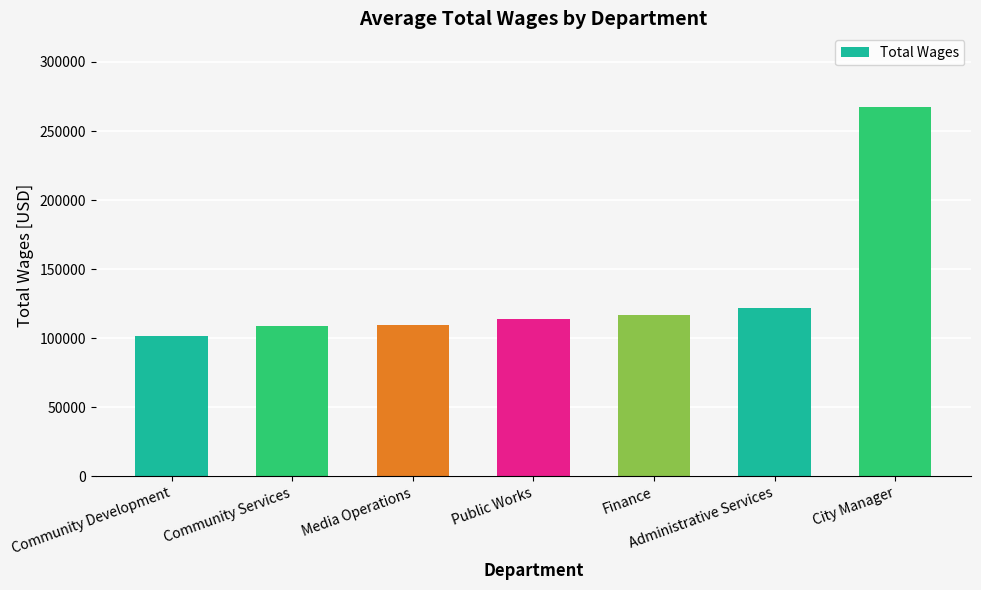

At which label does the data first exceed 113926?

Public Works